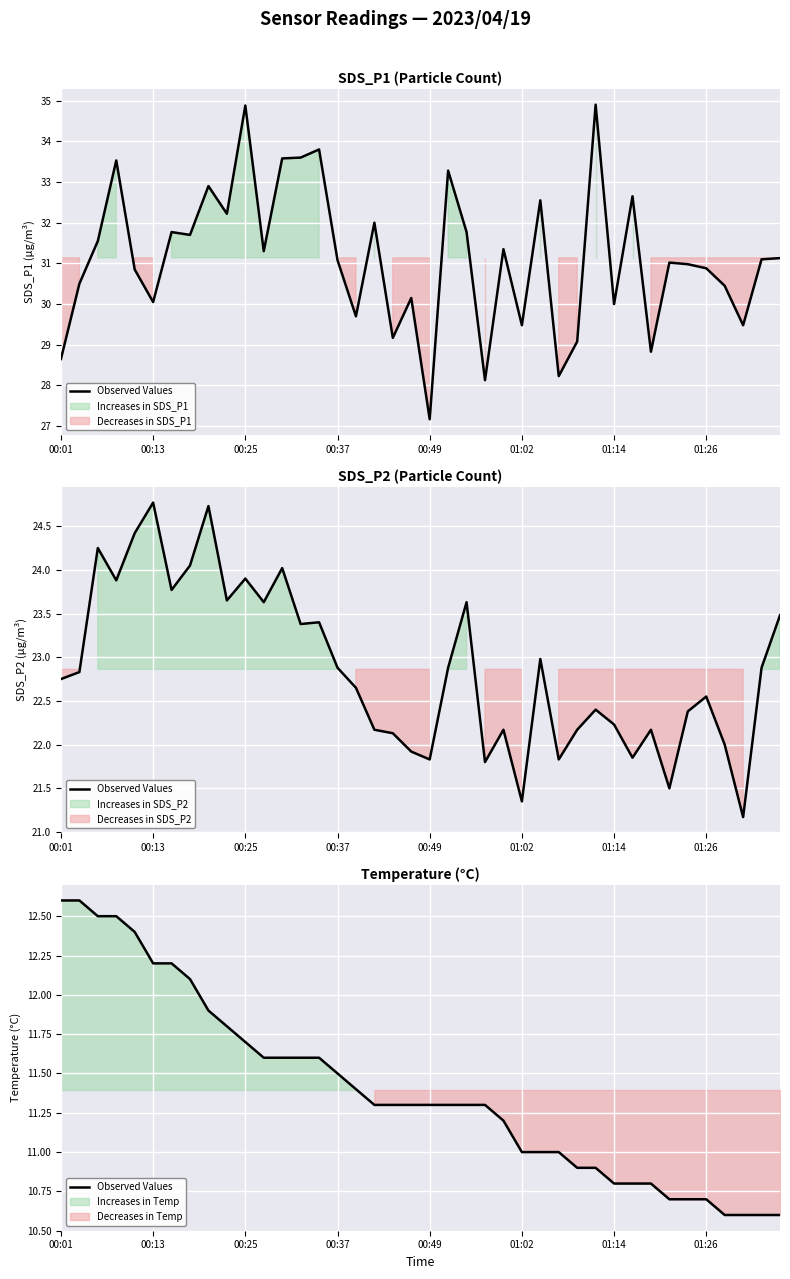

Reading left to right, list all the values displayed in this chart.

12.6	12.6	12.5	12.5	12.4	12.2	12.2	12.1	11.9	11.8	11.7	11.6	11.6	11.6	11.6	11.5	11.4	11.3	11.3	11.3	11.3	11.3	11.3	11.3	11.2	11.0	11.0	11.0	10.9	10.9	10.8	10.8	10.8	10.7	10.7	10.7	10.6	10.6	10.6	10.6